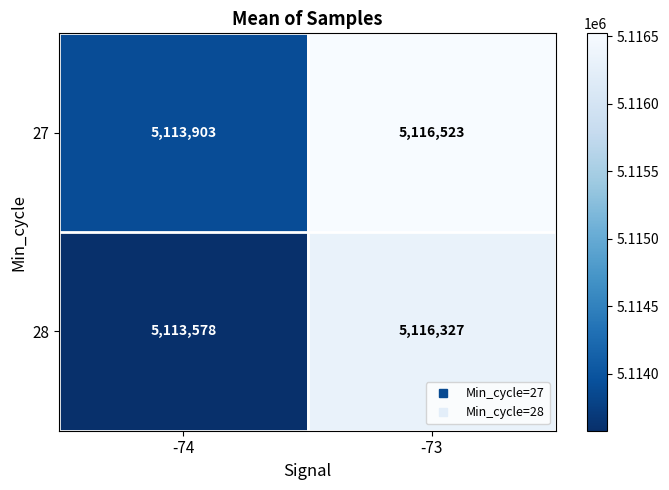

Where is 27 nearest to the value 5115213?

-74